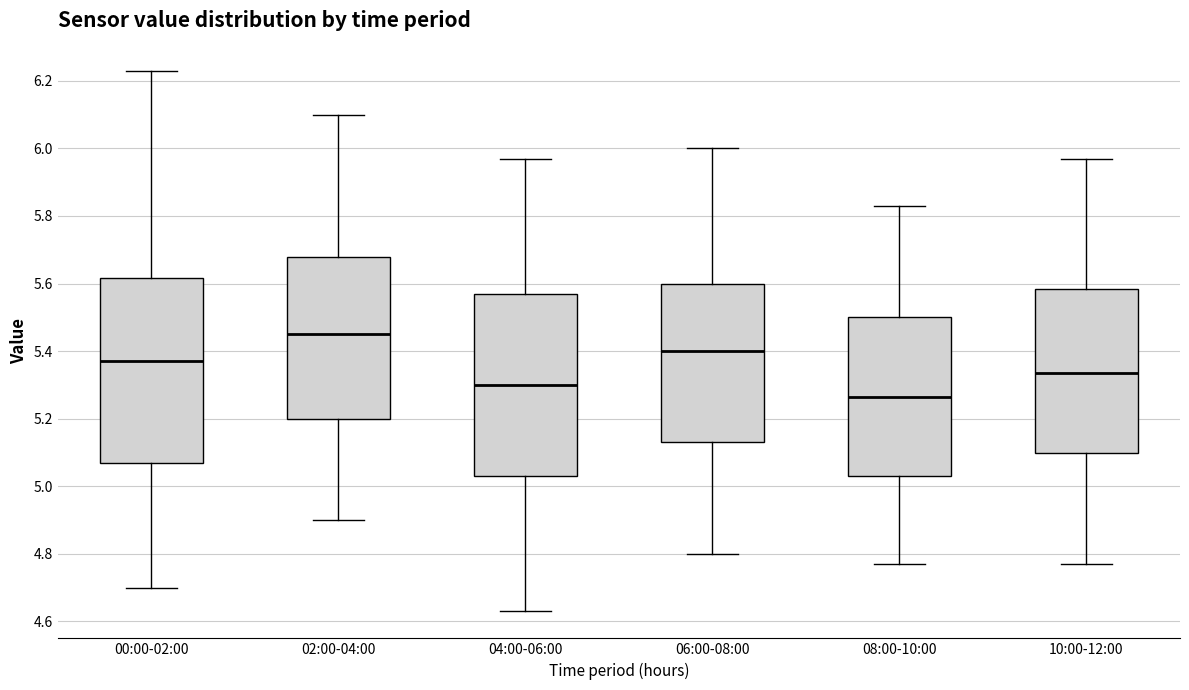

Where is the upper edge of the box for 04:00-06:00 on the y-axis? The values are not printed on the chart, so give them approximately, as read against the axis.

5.58